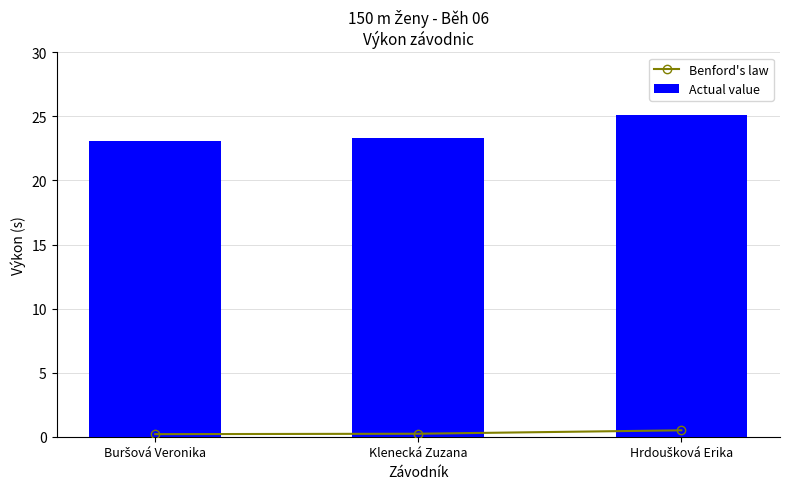

What position from the right is Buršová Veronika?

3